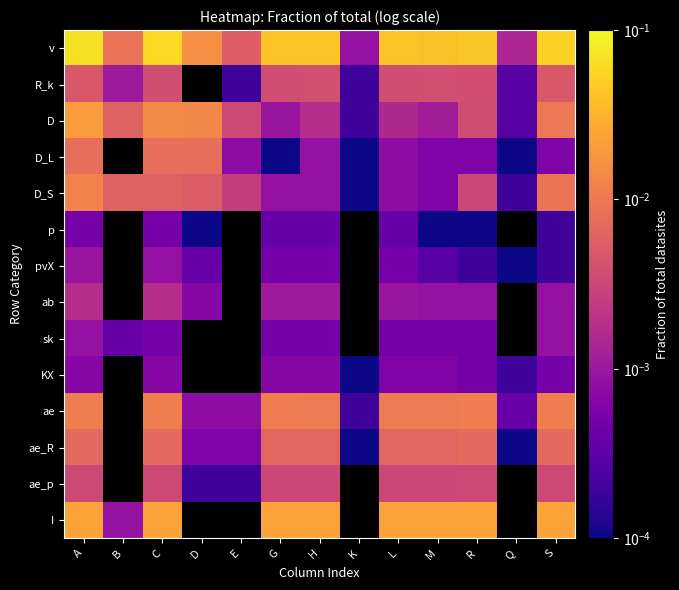

At R, list the series in order from smallest to largest.

p, pvX, sk, KX, D_L, ab, D_S, ae_p, D, R_k, ae_R, ae, I, v